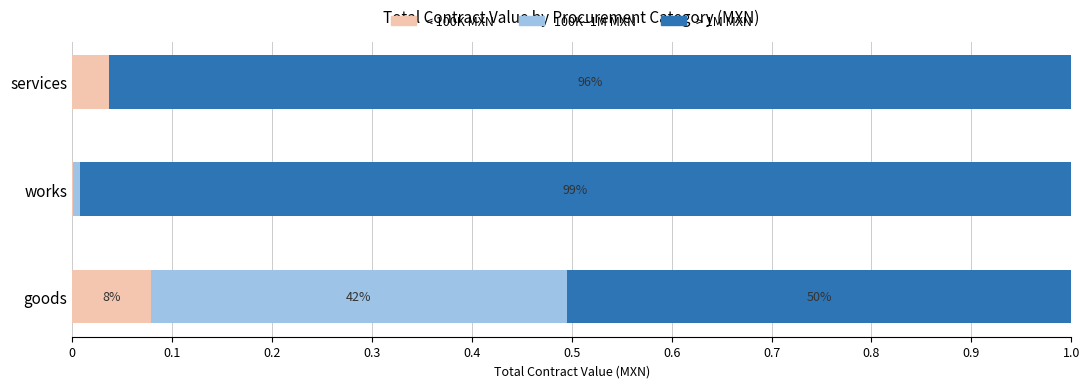

What are all the series names shown in the legend?

< 100K MXN, 100K–1M MXN, > 1M MXN